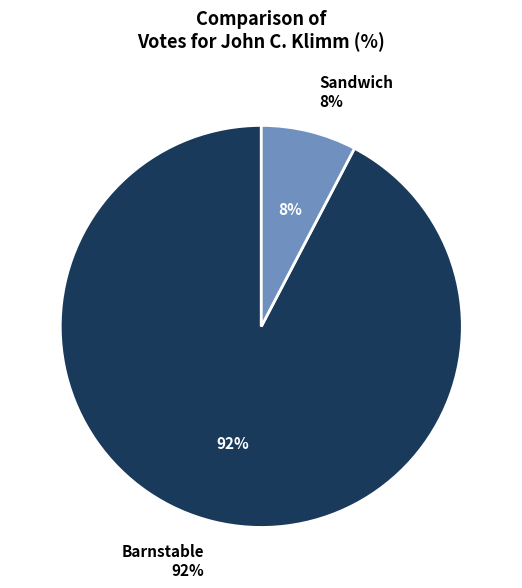

Which slice is the smallest?

Sandwich